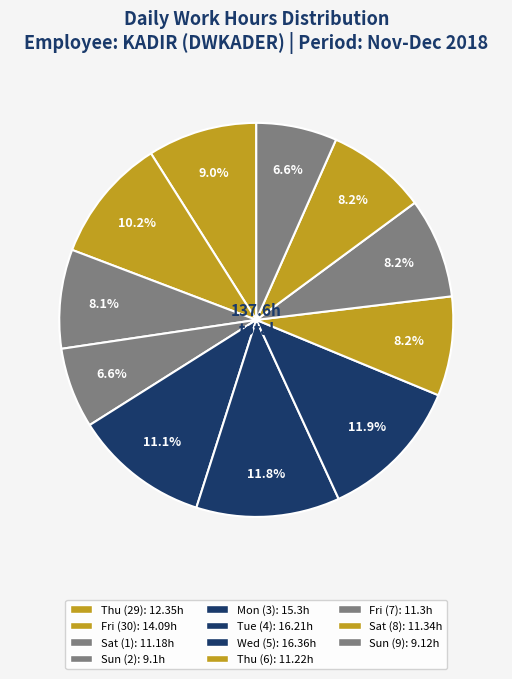

Combined, do Sat (8) and Sun (2) account for over 50%?

No